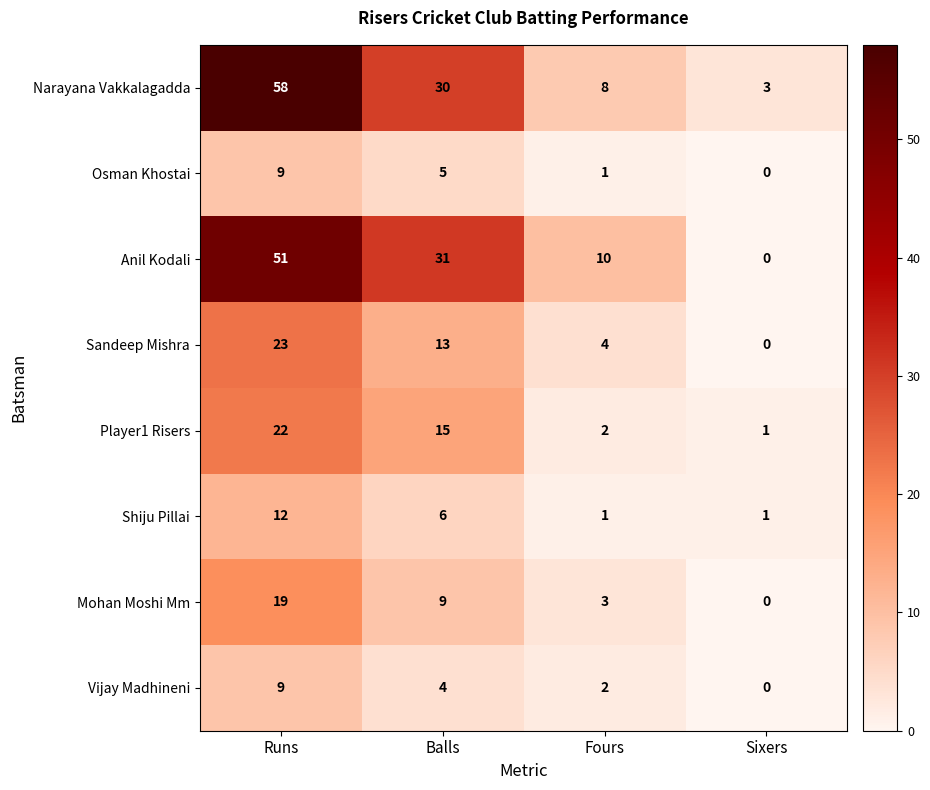

Which category has the highest value in the Narayana Vakkalagadda series?

Runs